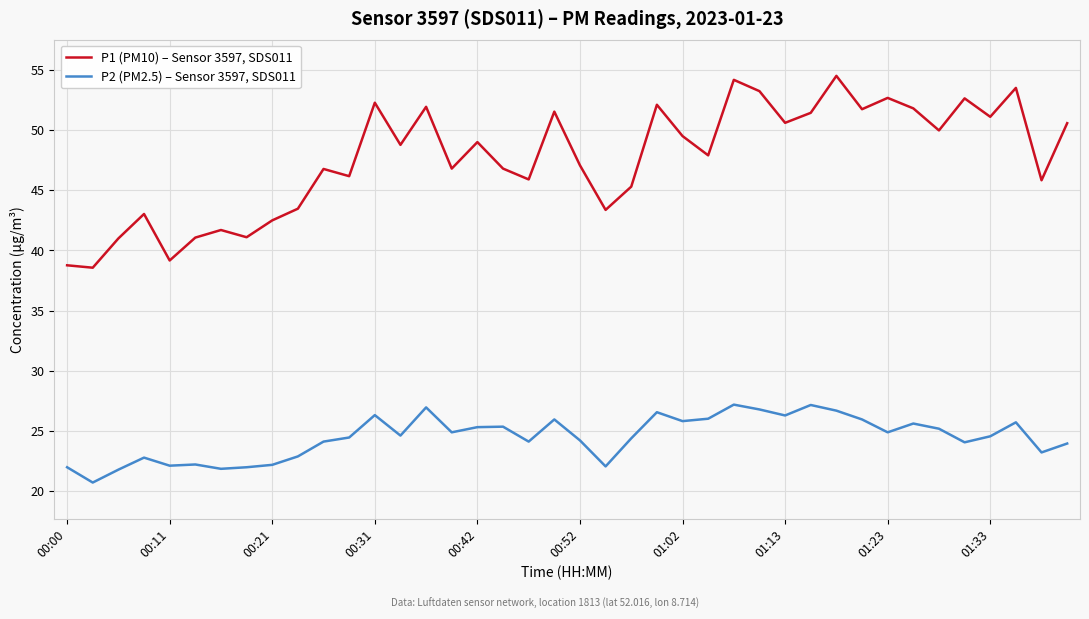

List the series in order of their overall mean, highest first.

P1 (PM10) – Sensor 3597, SDS011, P2 (PM2.5) – Sensor 3597, SDS011